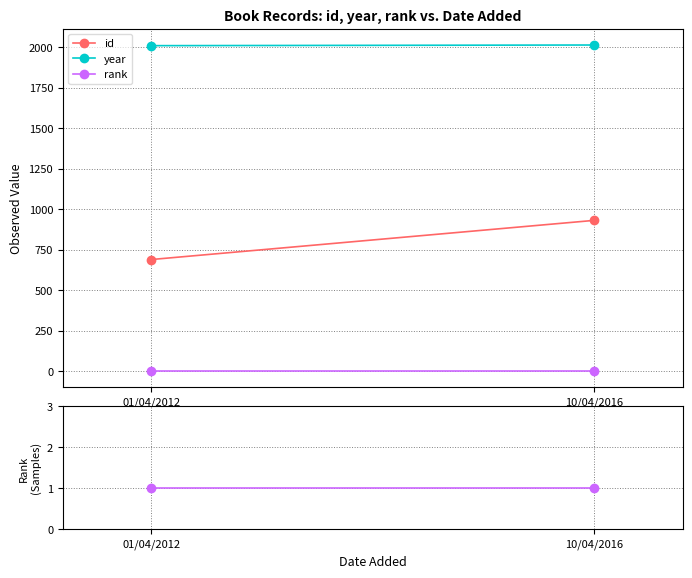

Reading left to right, what are all the values shown in this chart?

id: 01/04/2012=689	10/04/2016=931
year: 01/04/2012=2011	10/04/2016=2015
rank: 01/04/2012=1	10/04/2016=1